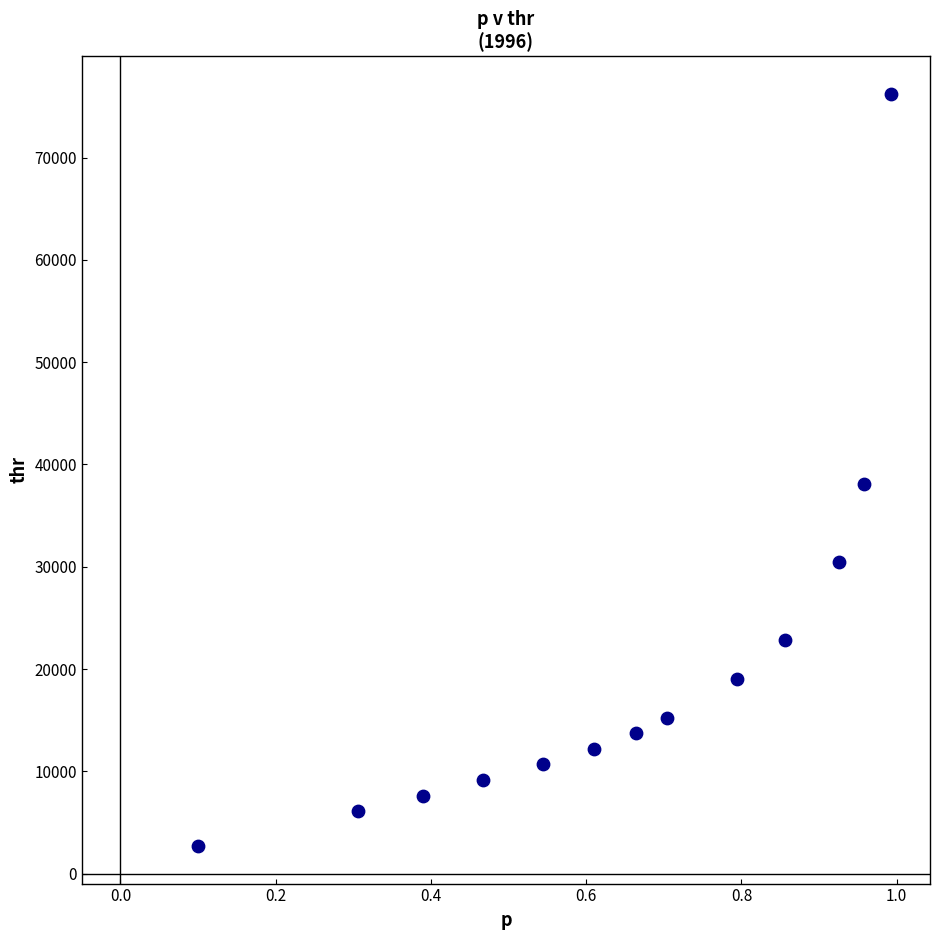

What Y value in the scatter plot is closest to 39463?

38113.0